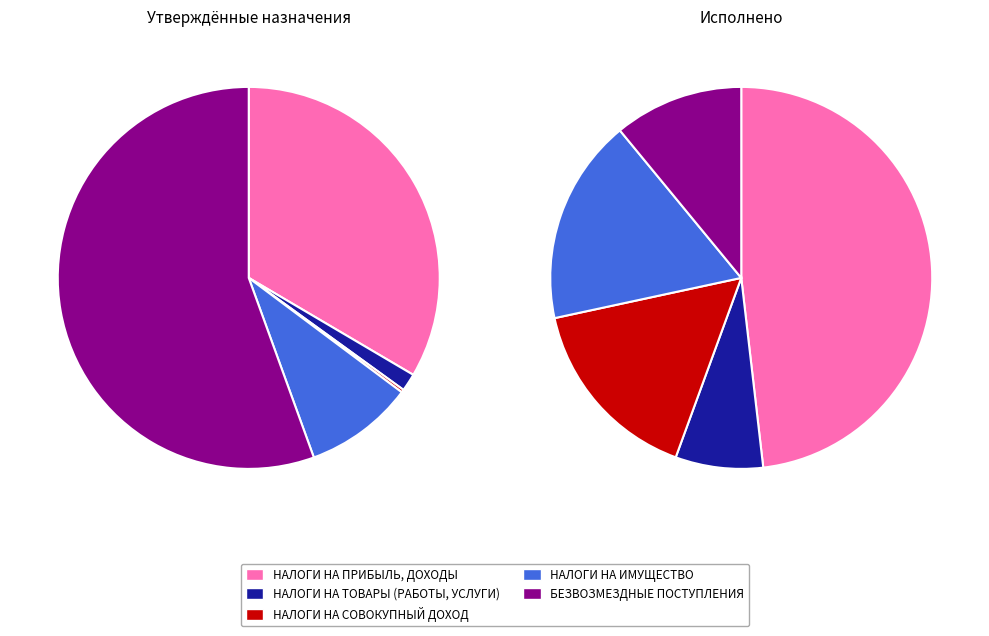

What is the ratio of the value at НАЛОГИ НА ИМУЩЕСТВО to the value at НАЛОГИ НА ПРИБЫЛЬ, ДОХОДЫ?

0.4